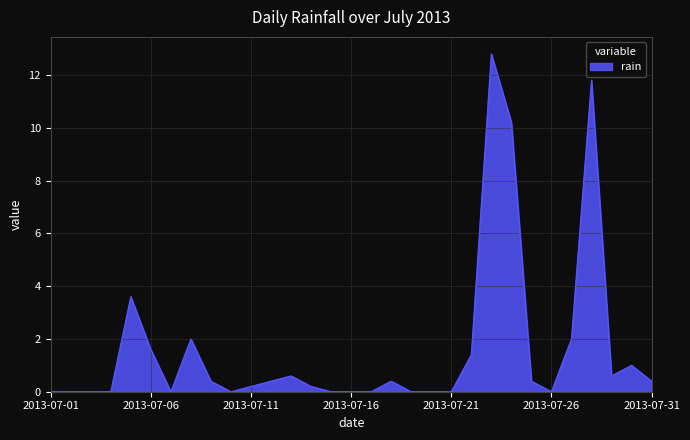

What is the greatest value displayed?

12.8